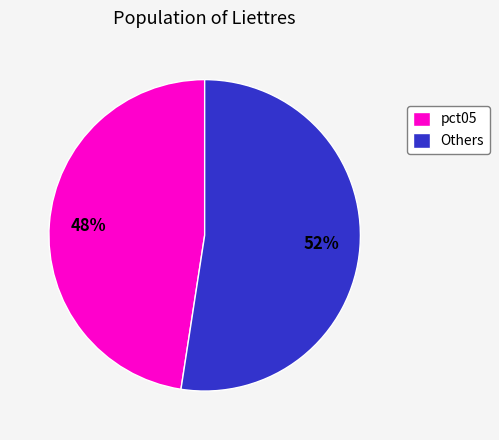

To the nearest percent, what is the average slice percentage?

50%